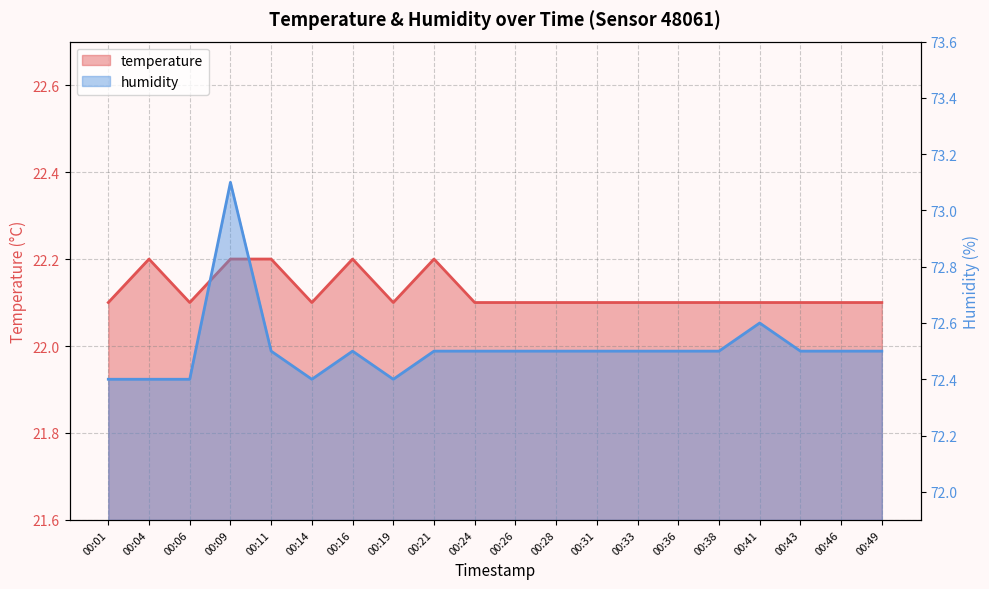

True or false: humidity and temperature intersect in this chart.

False